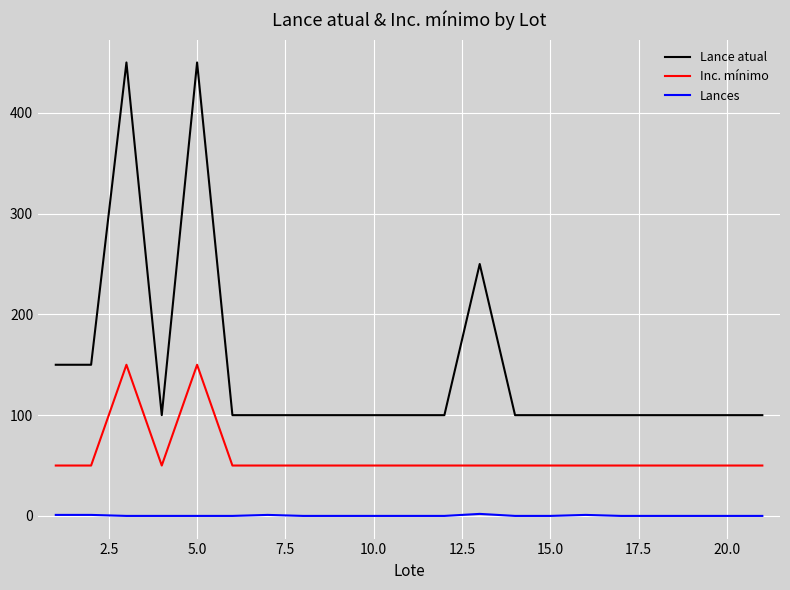

Which series has the largest range (max minus min)?

Lance atual